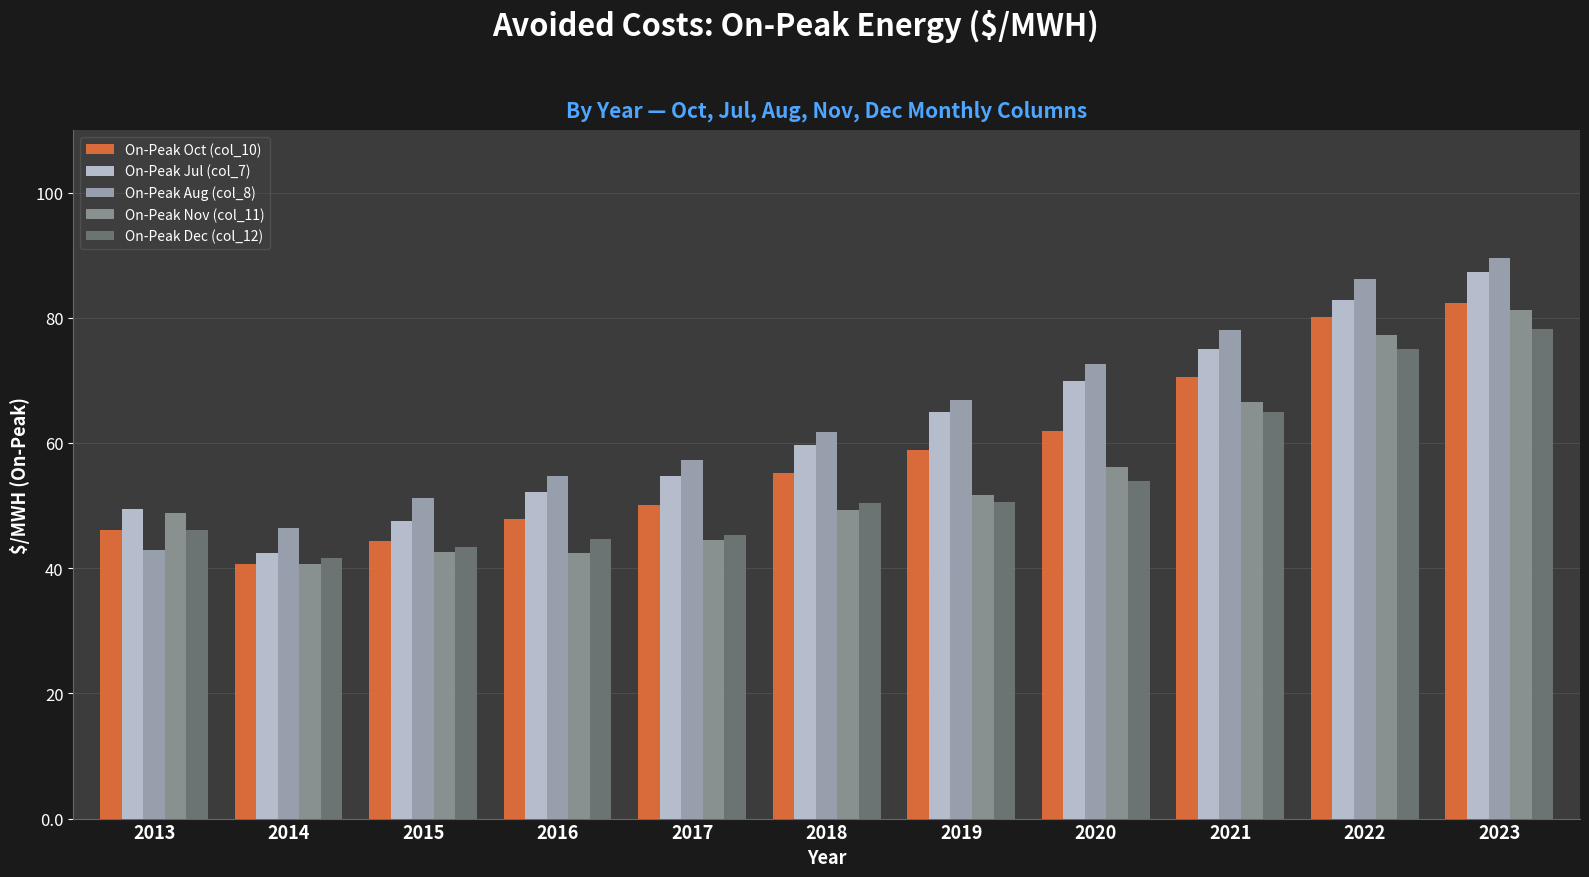

Between 2016 and 2020, which series saw the biggest shift?

On-Peak Jul (col_7)